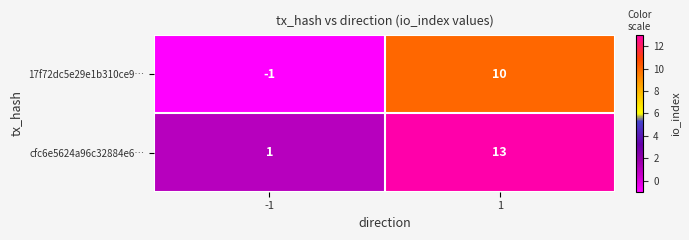

Between -1 and 1, which series saw the biggest shift?

cfc6e5624a96c32884e6…